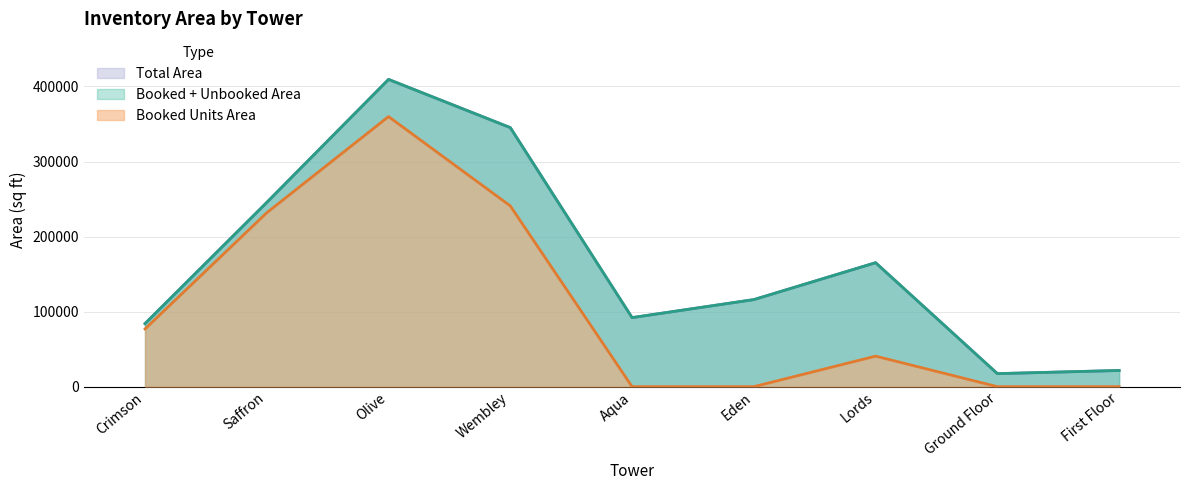

How many interior local peaks does the Booked Units Area series have?

2